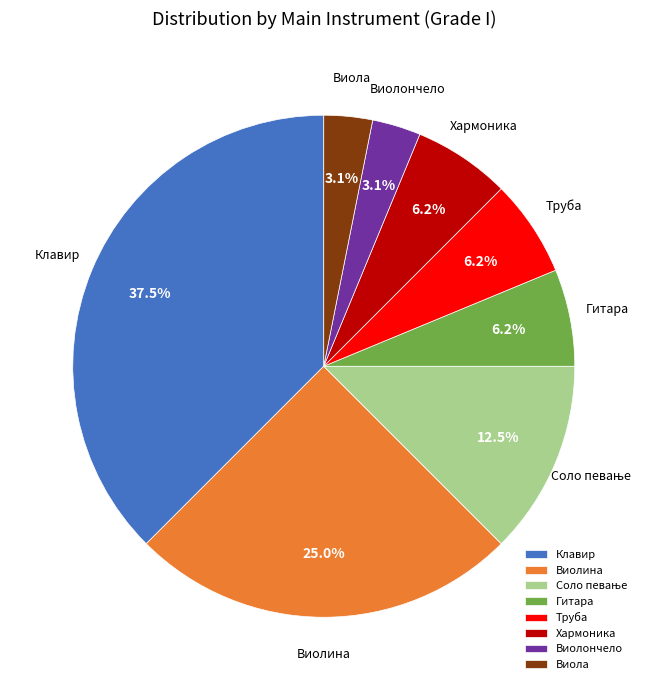

Count the number of slices in the pie.

8